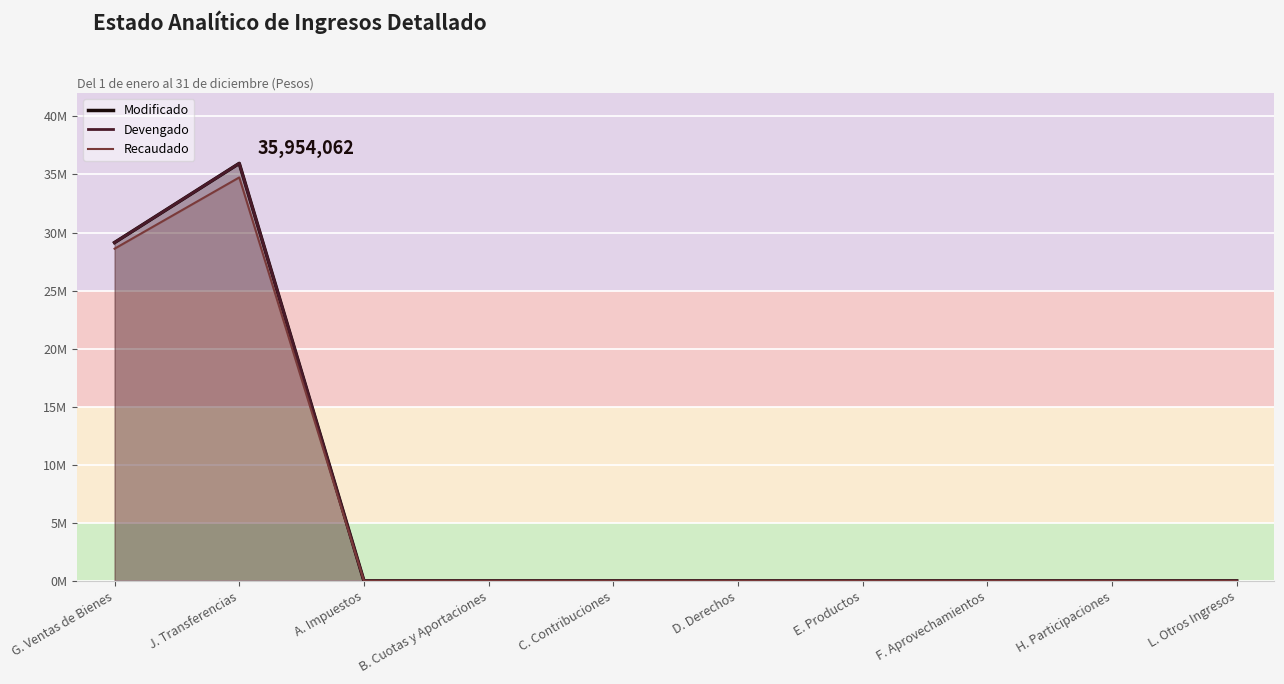

What is the difference between the maximum and minimum values in the Devengado series?

35954062.0